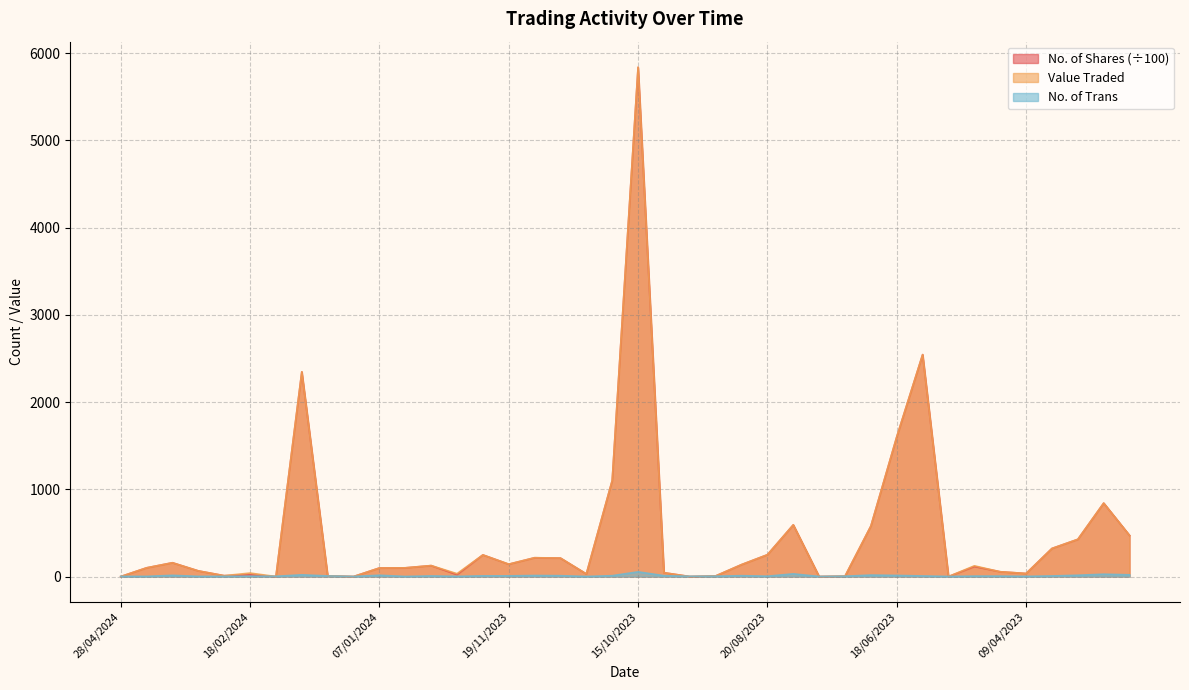

List the series in order of their peak value, highest first.

Value Traded, No. of Shares, No. of Trans